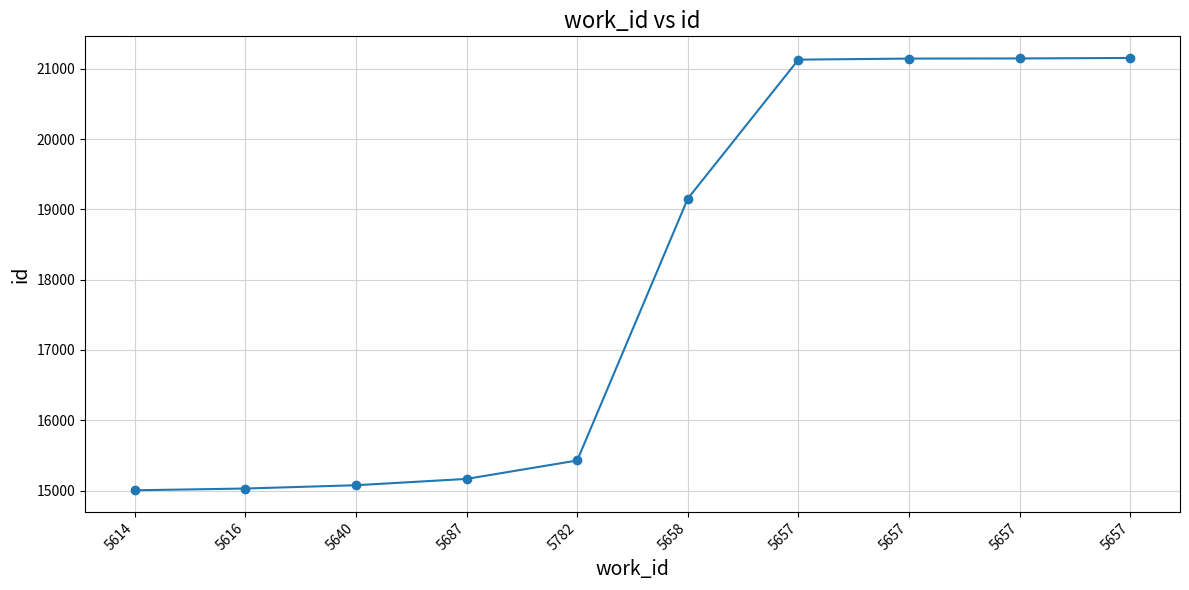

How many data points does each series have?

10